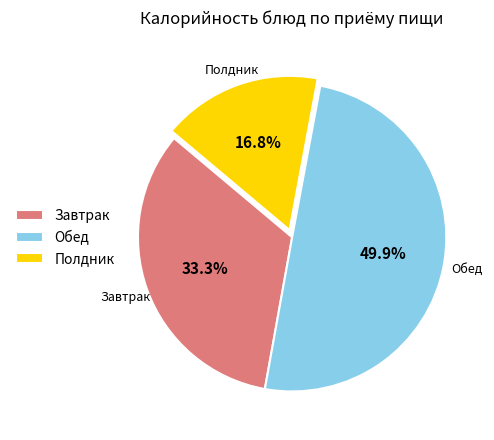

Which has a higher value, Полдник or Обед?

Обед